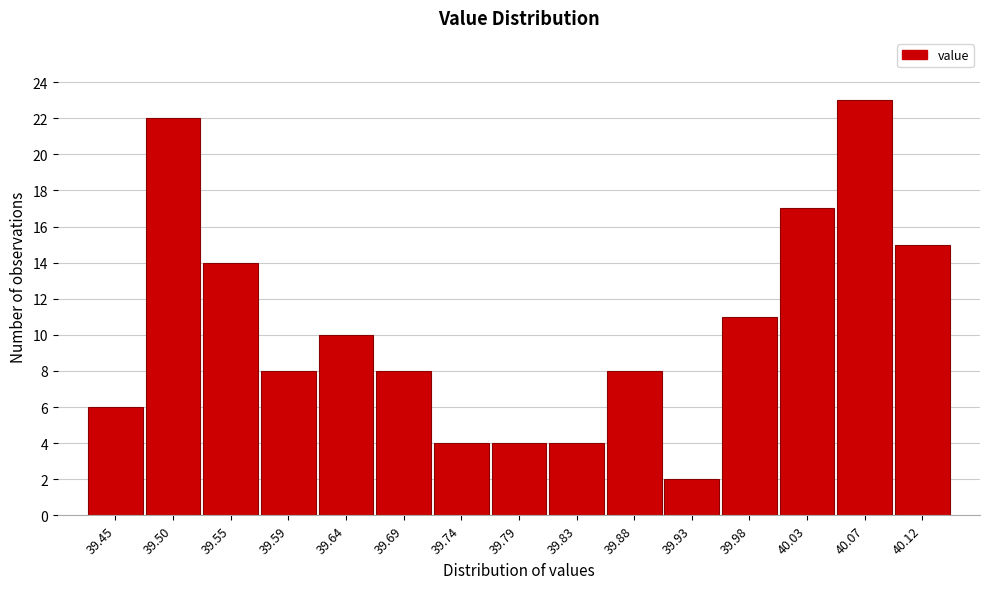

Reading left to right, transcribe all the data shown in this chart.

39.45=6	39.50=22	39.55=14	39.59=8	39.64=10	39.69=8	39.74=4	39.79=4	39.83=4	39.88=8	39.93=2	39.98=11	40.03=17	40.07=23	40.12=15